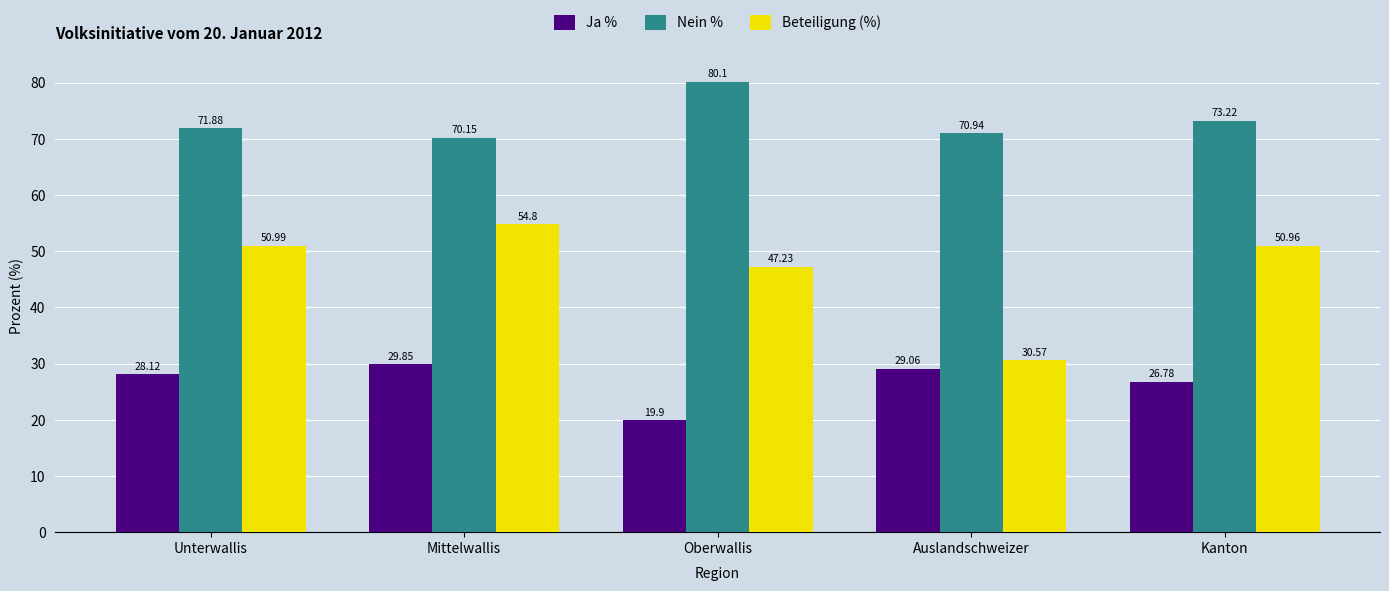

Are the bars horizontal?

No